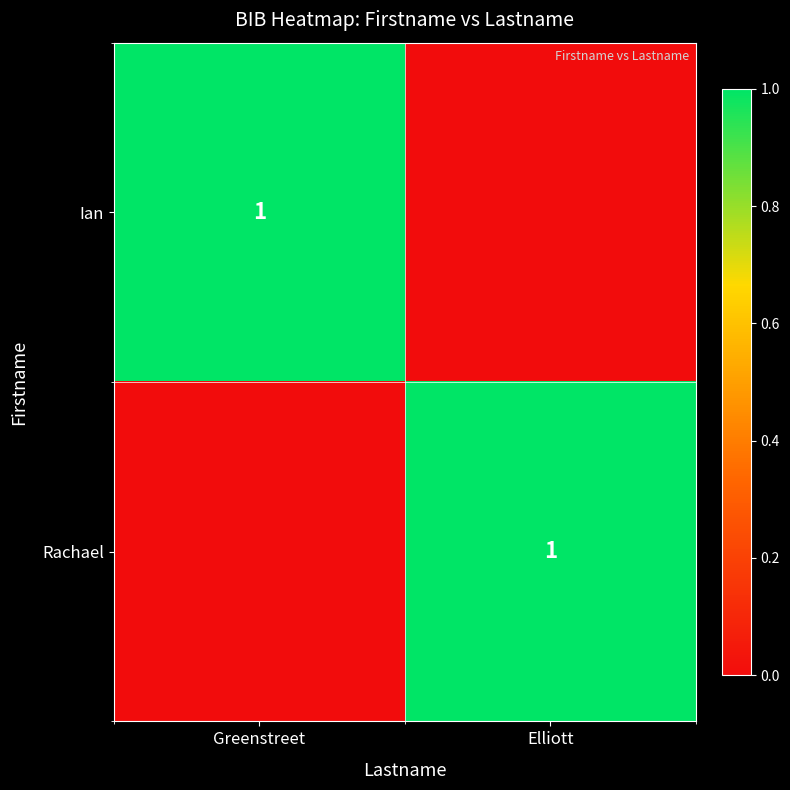

The value of Rachael at Elliott is 2. True or false?

False